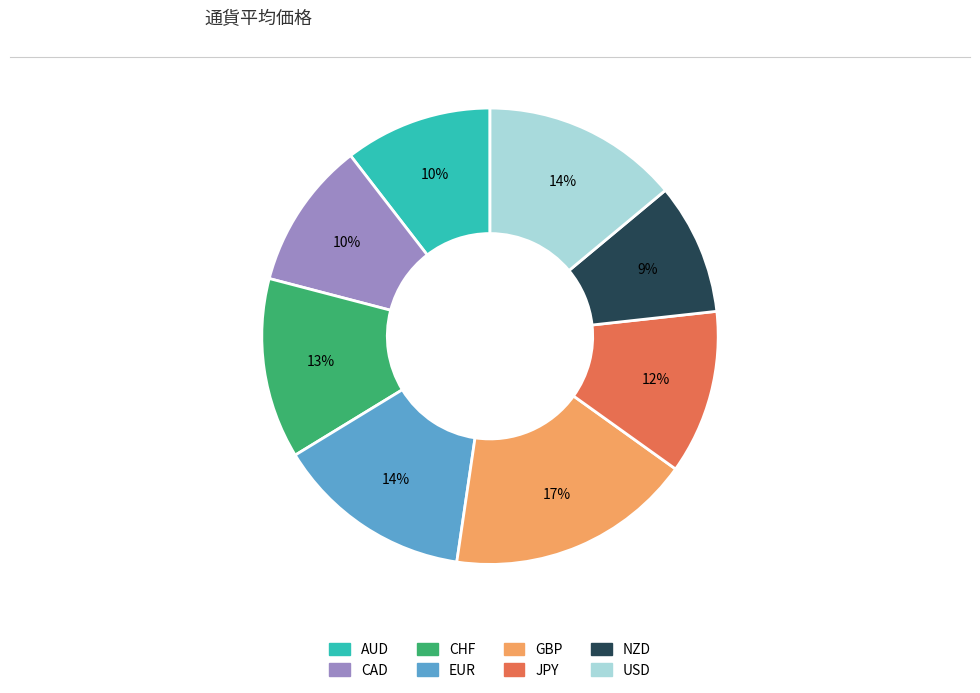

Combined, do NZD and USD account for over 50%?

No